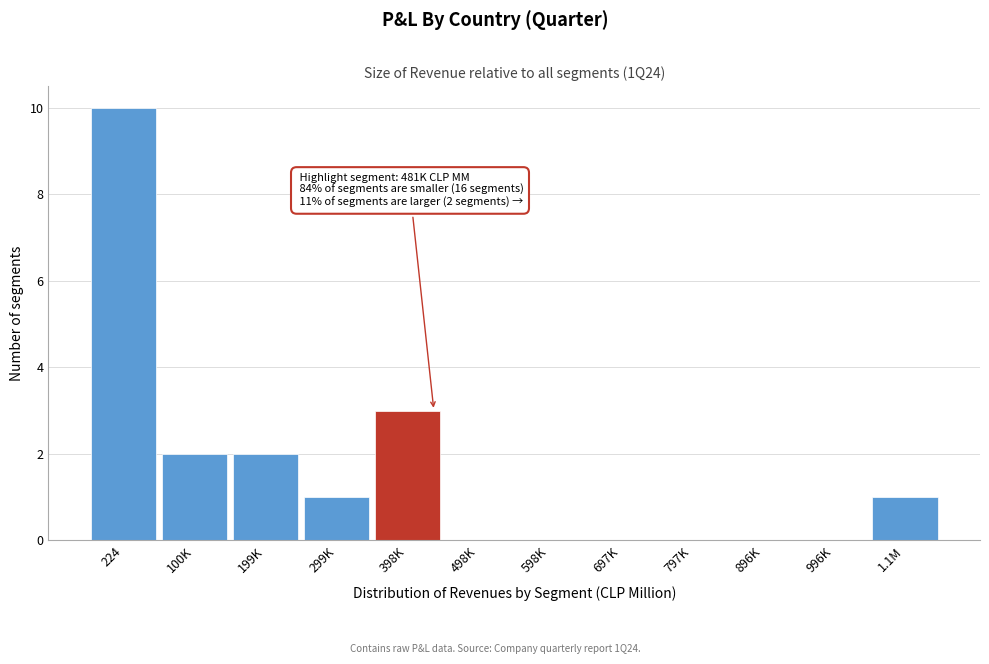

Reading left to right, what are all the values shown in this chart?

224=10	100K=2	199K=2	299K=1	398K=3	498K=0	598K=0	697K=0	797K=0	896K=0	996K=0	1.1M=1